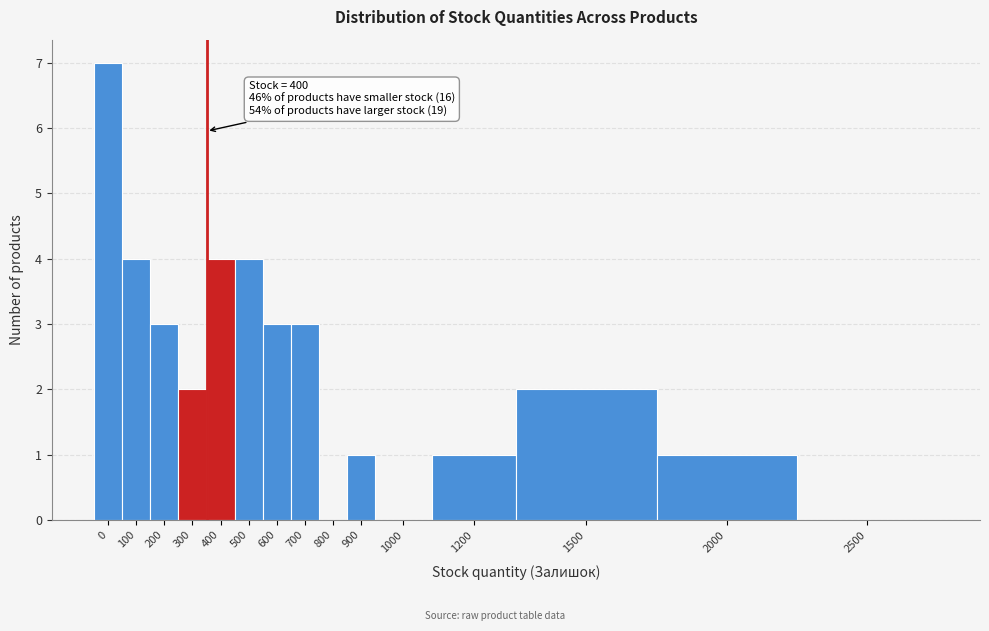

Reading right to left, extract all data points from this chart.

2500=0	2000=1	1500=2	1200=1	1000=0	900=1	800=0	700=3	600=3	500=4	400=4	300=2	200=3	100=4	0=7